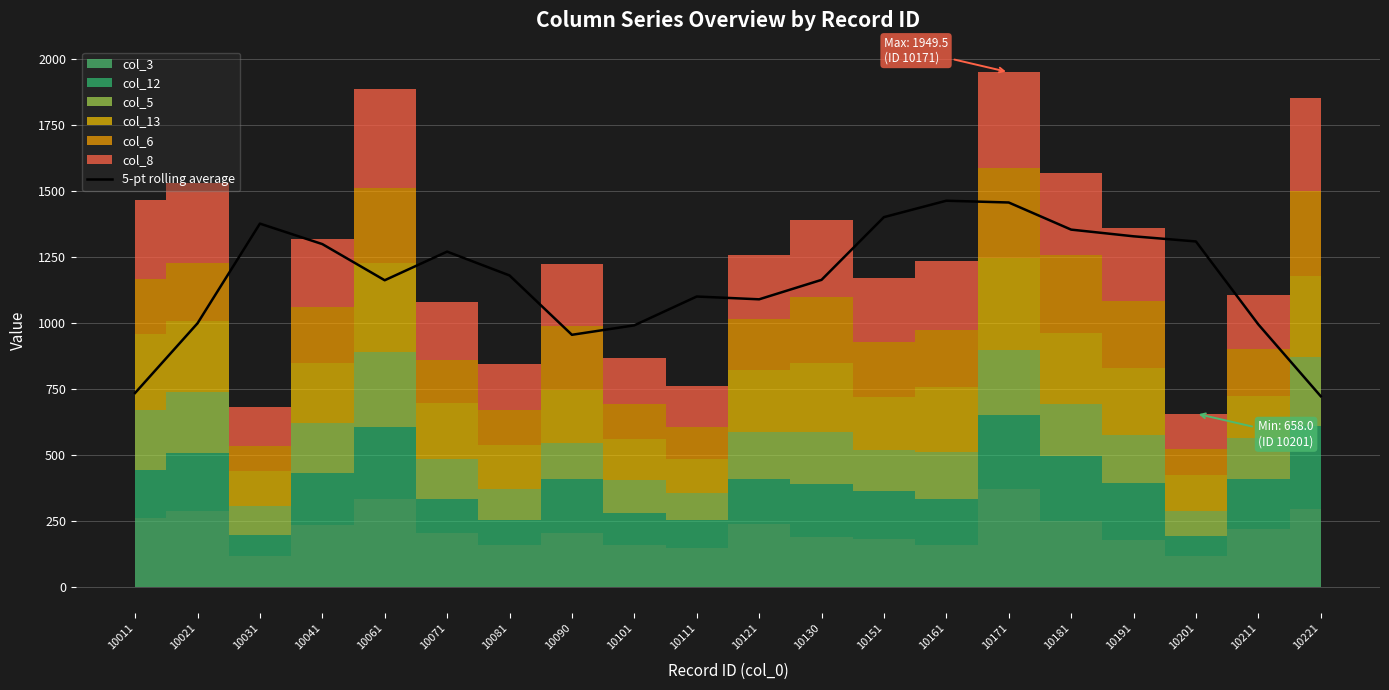

What is the change in value from 10011 to 10171?

+720.6